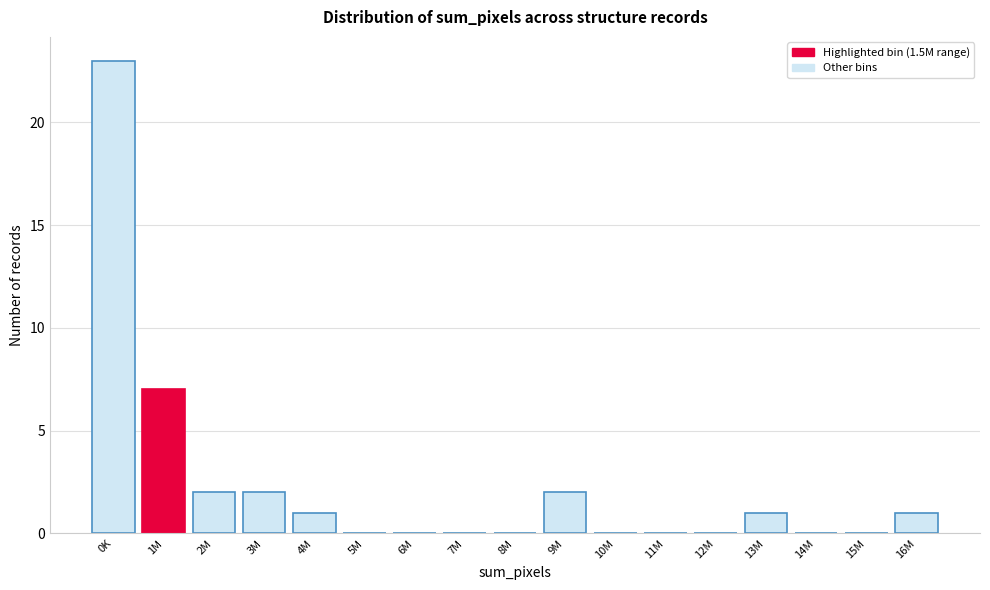

Reading right to left, what are all the values shown in this chart?

16M=1	15M=0	14M=0	13M=1	12M=0	11M=0	10M=0	9M=2	8M=0	7M=0	6M=0	5M=0	4M=1	3M=2	2M=2	1M=7	0K=23